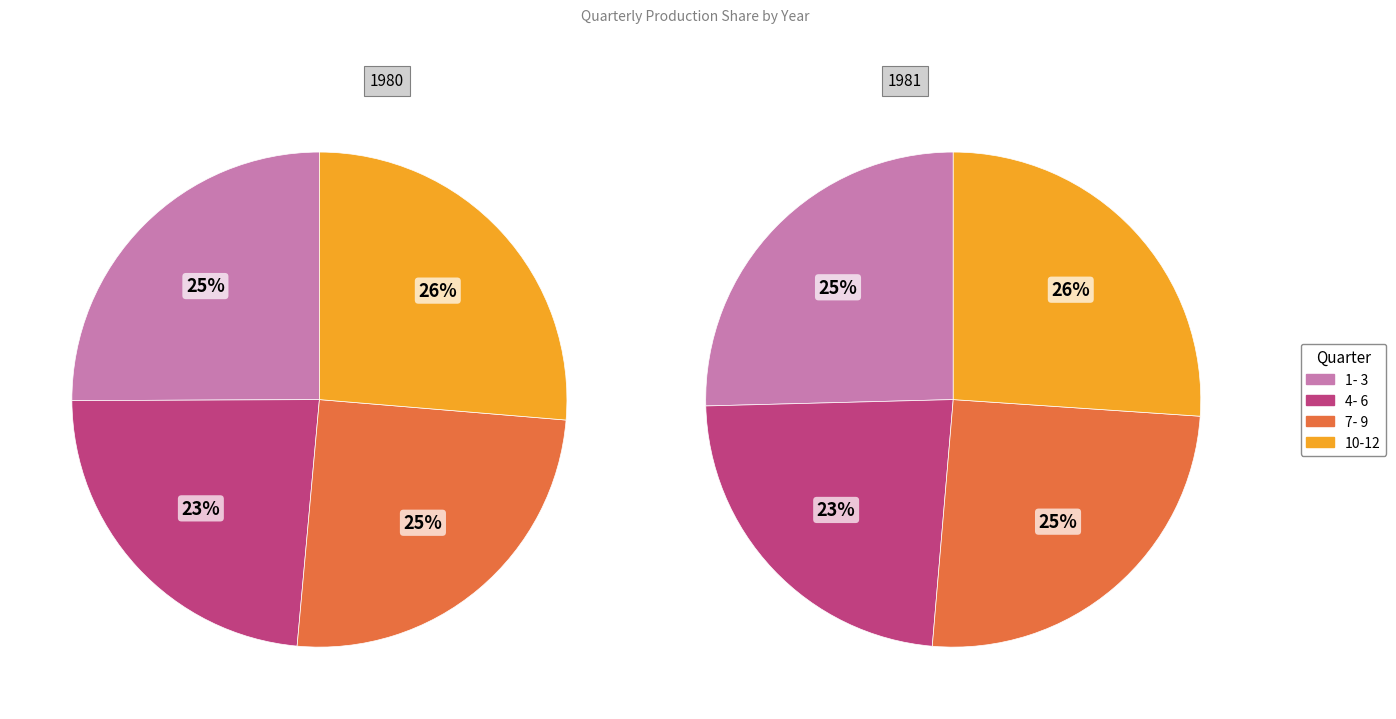

What percentage is the 4- 6 slice, to the nearest percent?

23%